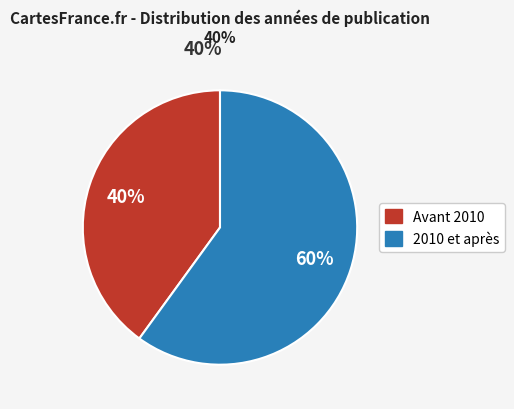

Is there any slice that represents more than half of the pie?

Yes